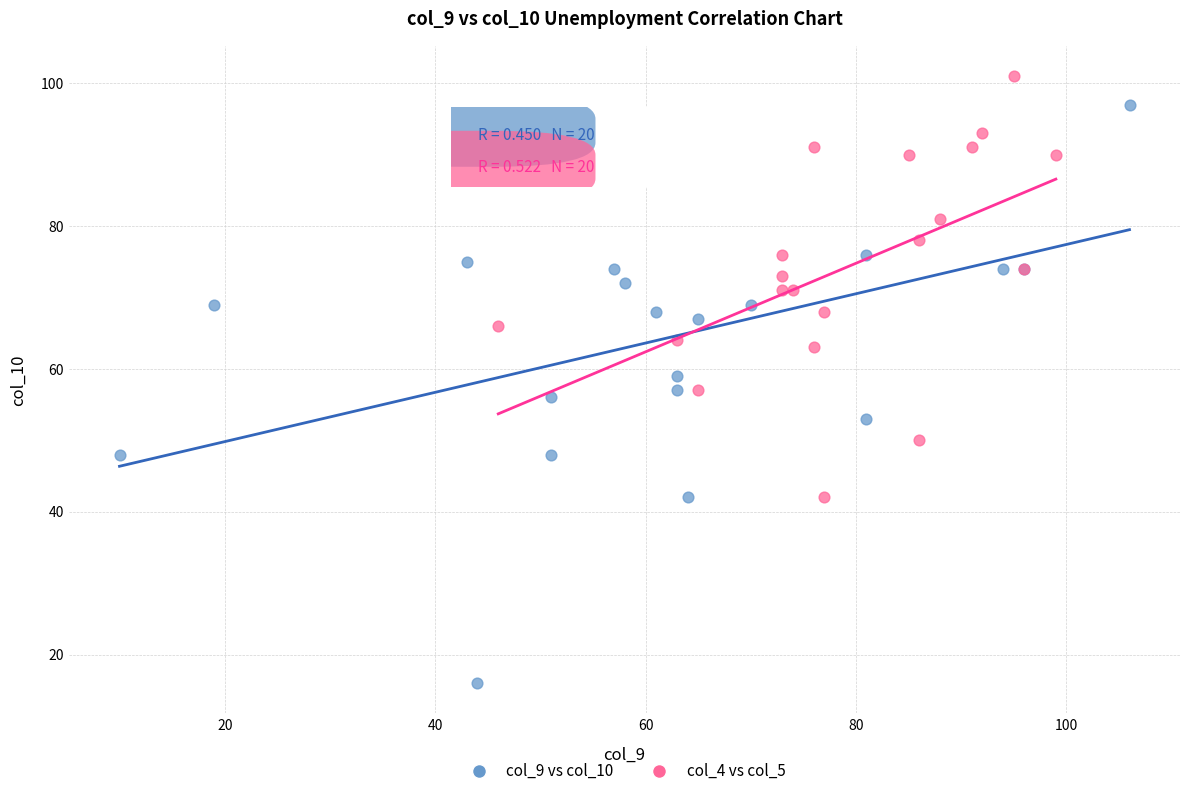

Which series reaches the minimum Y coordinate?

col_9 vs col_10